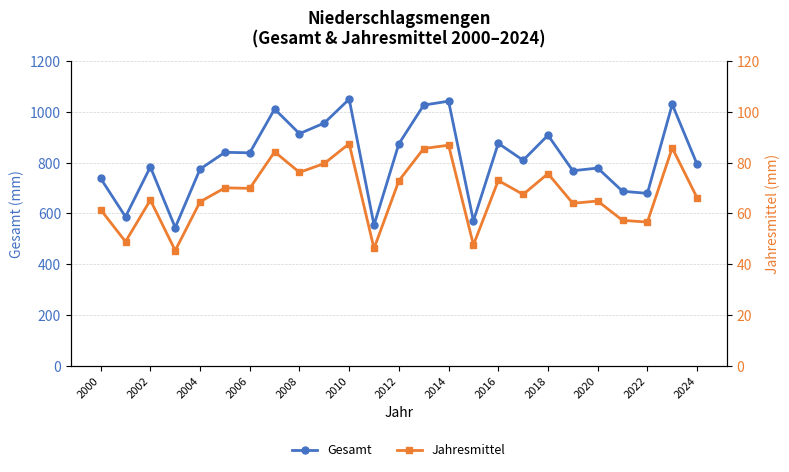

Where is the first local maximum for Gesamt?

2002